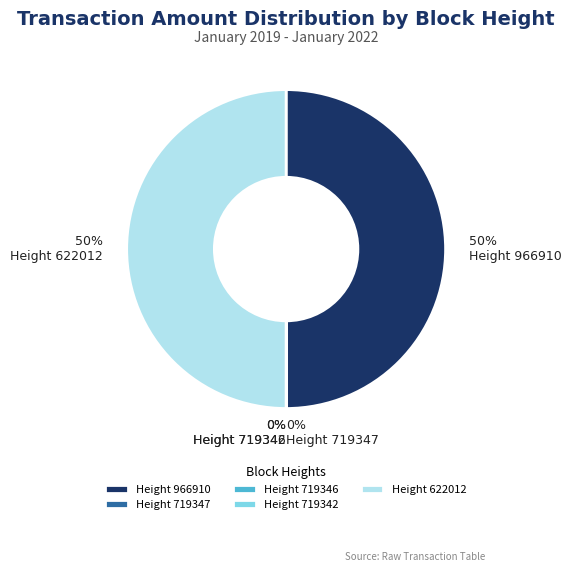

True or false: Height 622012 accounts for 56% of the total.

False